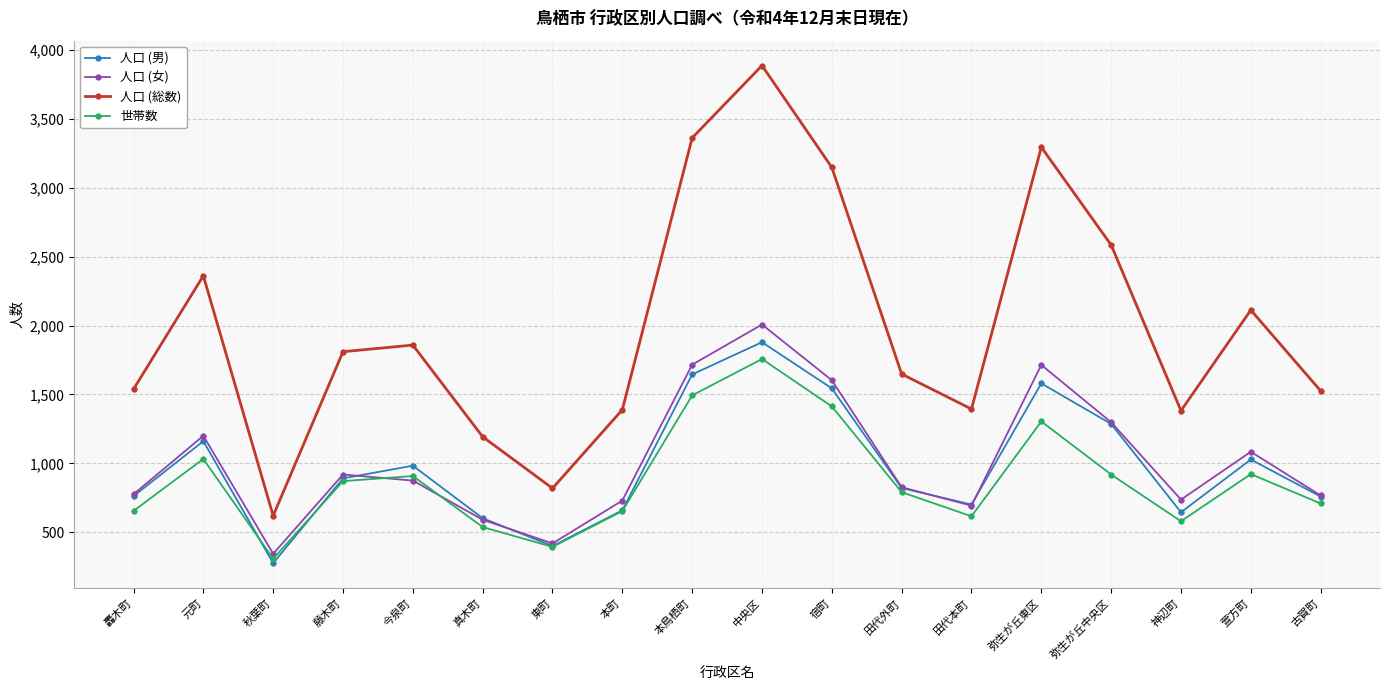

True or false: 人口 (男) and 人口 (総数) intersect in this chart.

False